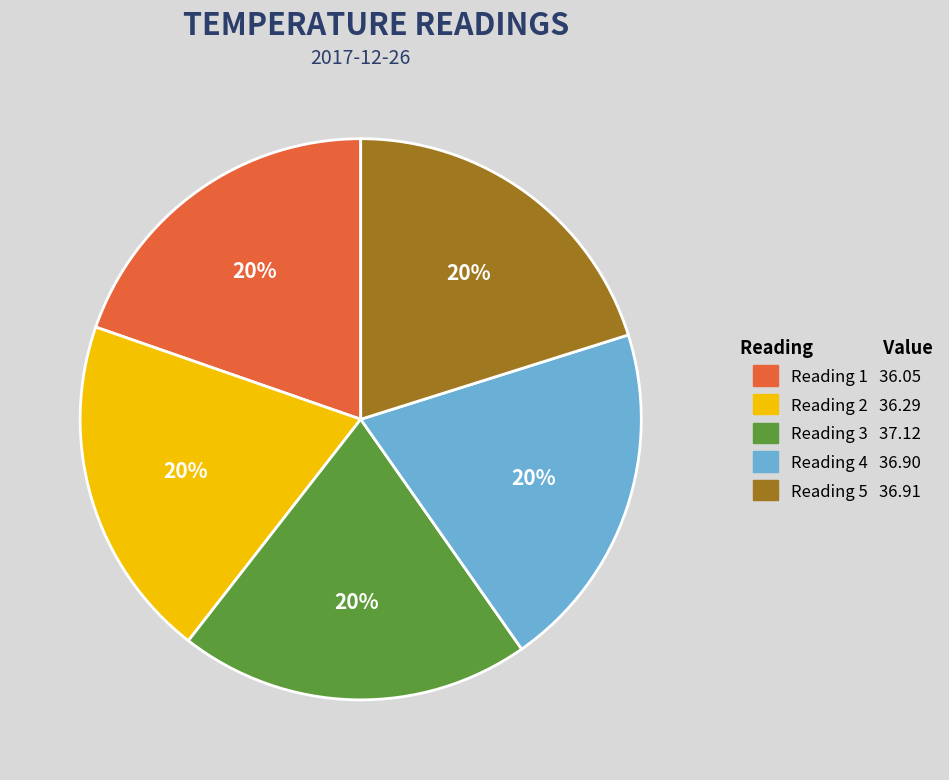

Is the sum of Reading 1 36.05 and Reading 2 36.29 greater than half?

No